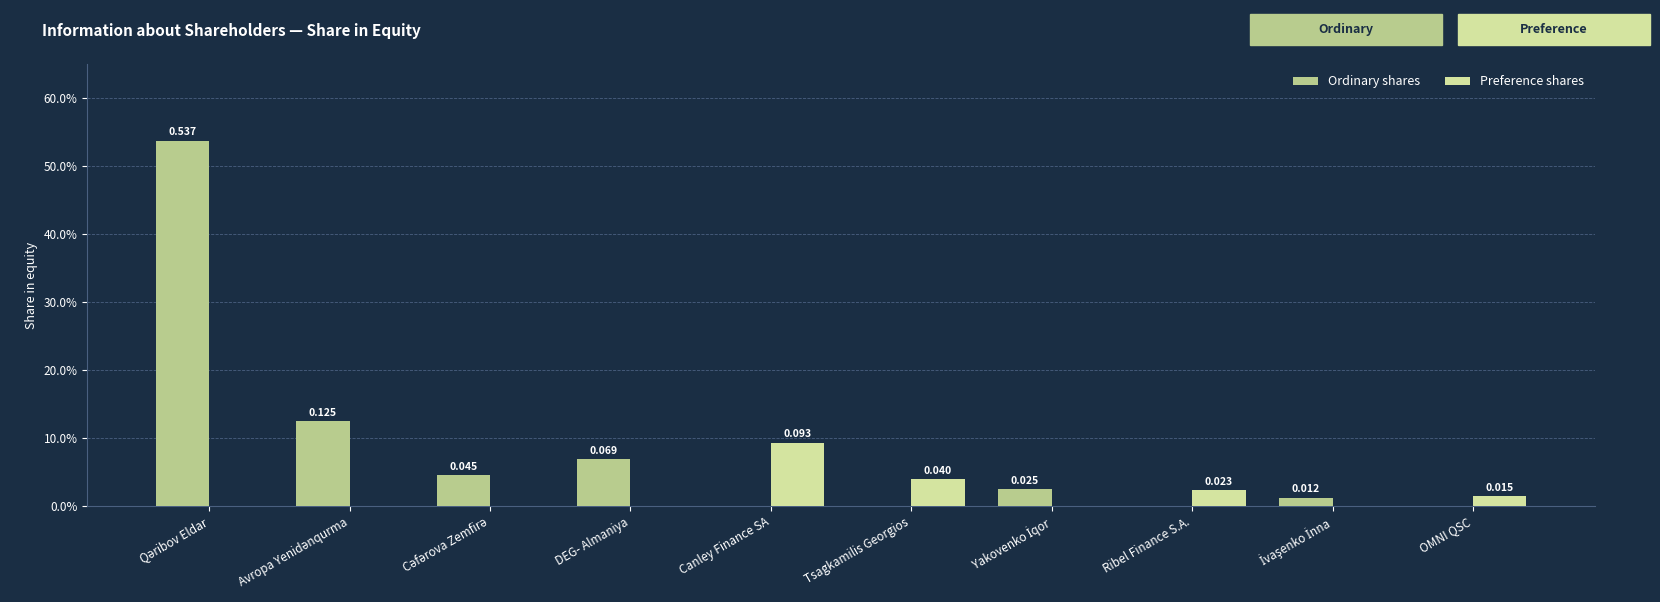

What are all the series names shown in the legend?

Ordinary shares, Preference shares